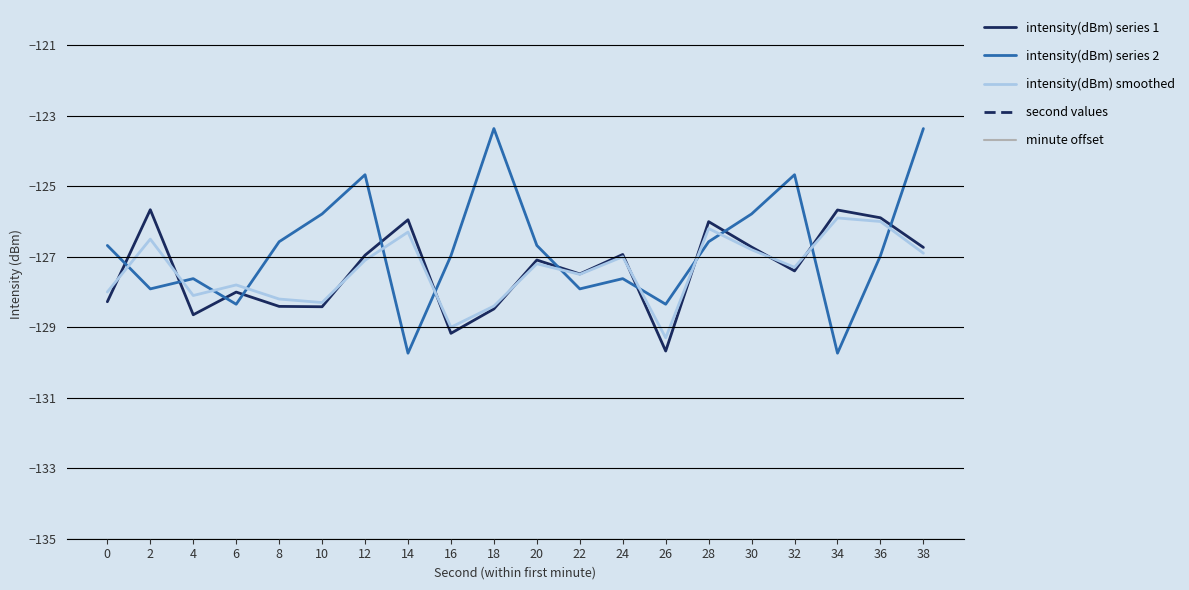

Which series has the widest spread of values?

second values